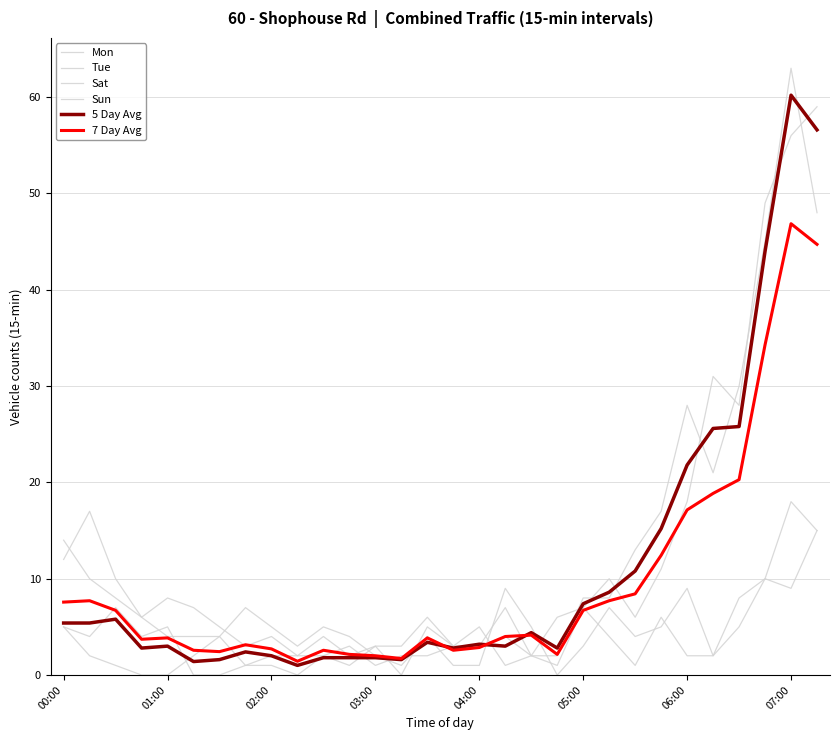

What is the sum of all Tue values?

329.0